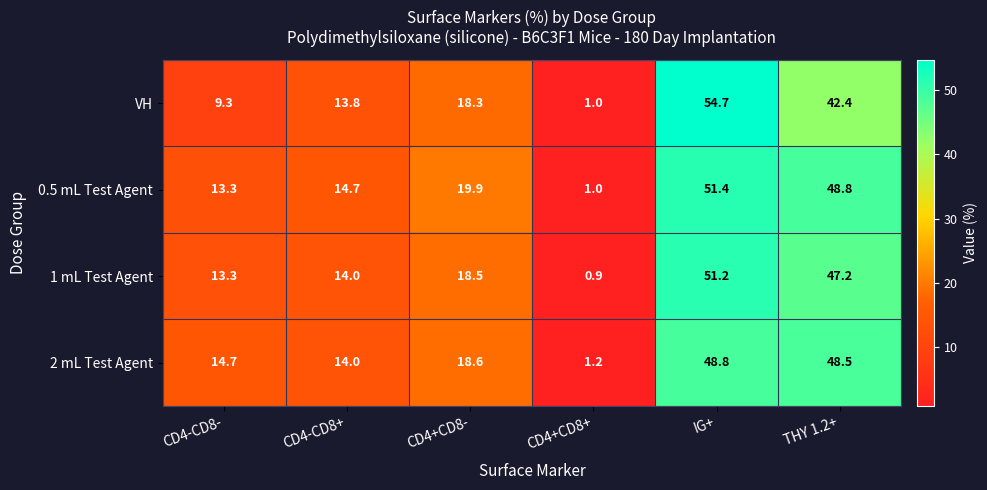

What is the total value across all series at CD4-CD8+?

56.5